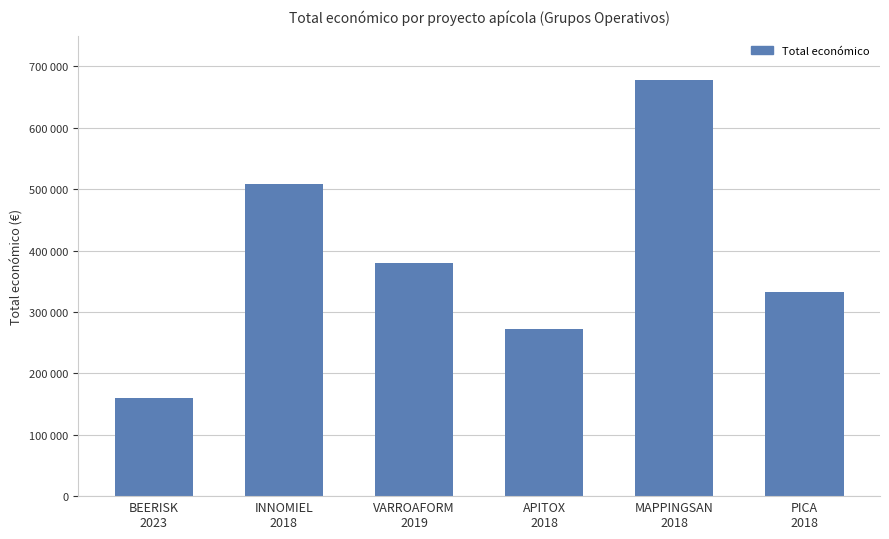

Are the bars horizontal?

No